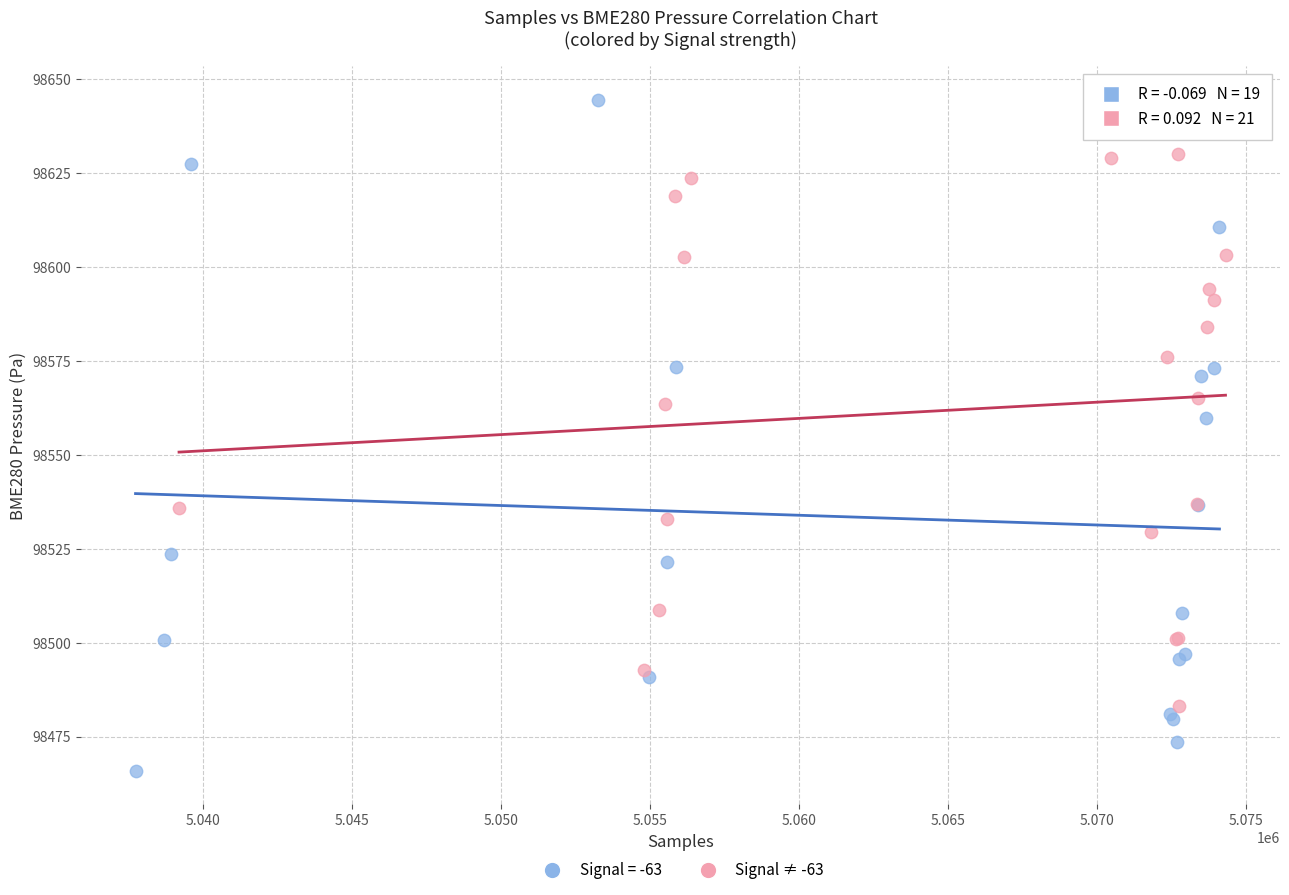

Which series has the widest spread of Y values?

Signal = -63